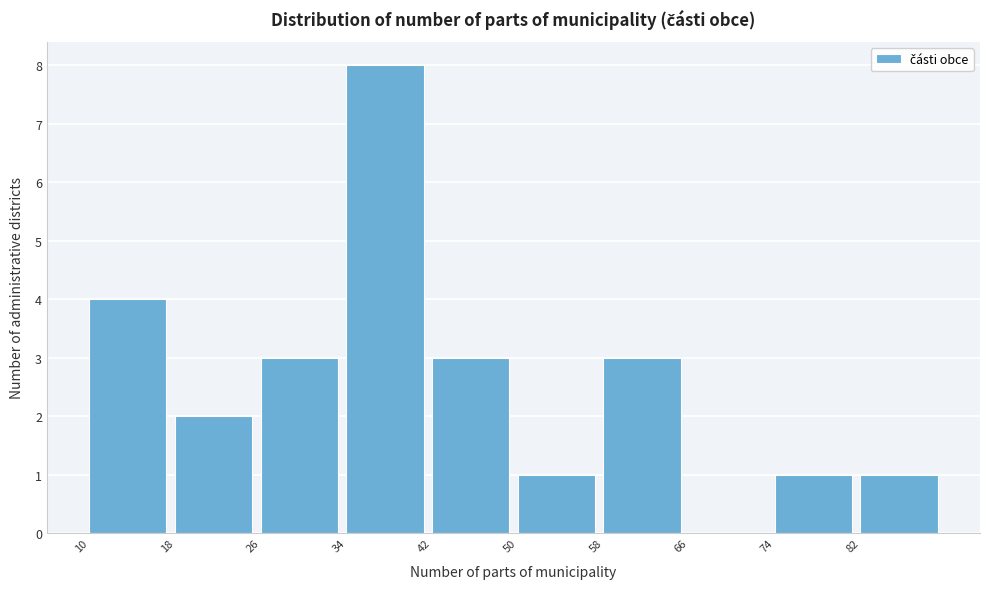

Reading left to right, transcribe this chart: for each bar, give the range it covers on the x-axis and its height. The values are not printed on the chart, so give them approximately, as read against the axis.

10 to 18: 4
18 to 26: 2
26 to 34: 3
34 to 42: 8
42 to 50: 3
50 to 58: 1
58 to 66: 3
66 to 74: 0
74 to 82: 1
82 to 90: 1